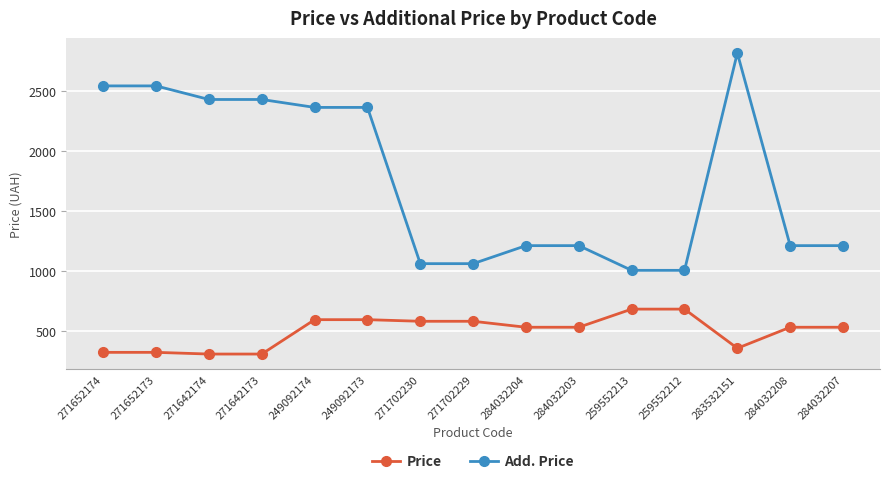

How many data points in Price are less than 528?

5